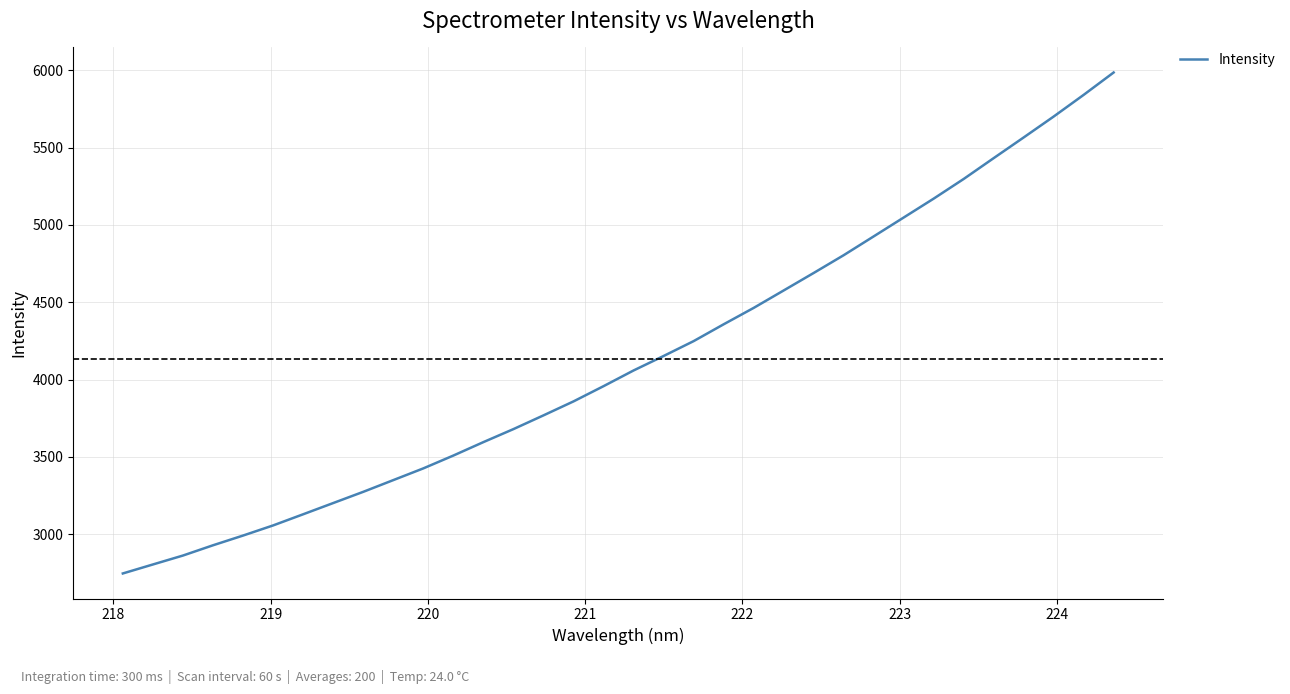

What is the difference between the maximum and second lowest values?

3183.0